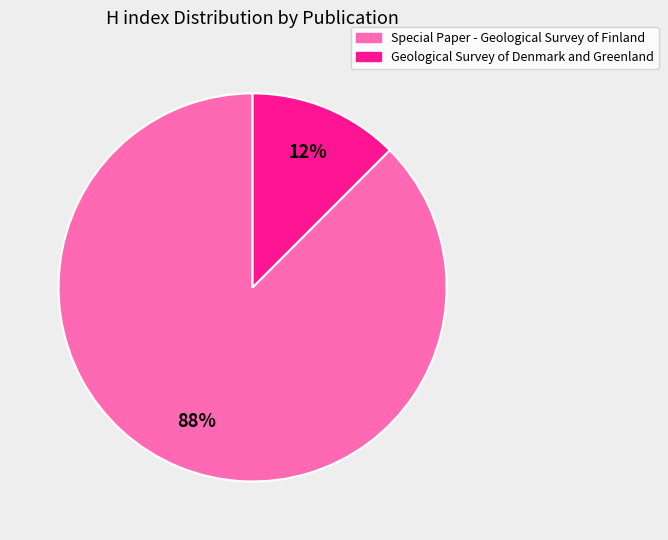

Combined, do Special Paper - Geological Survey of Finland and Geological Survey of Denmark and Greenland account for over 50%?

Yes